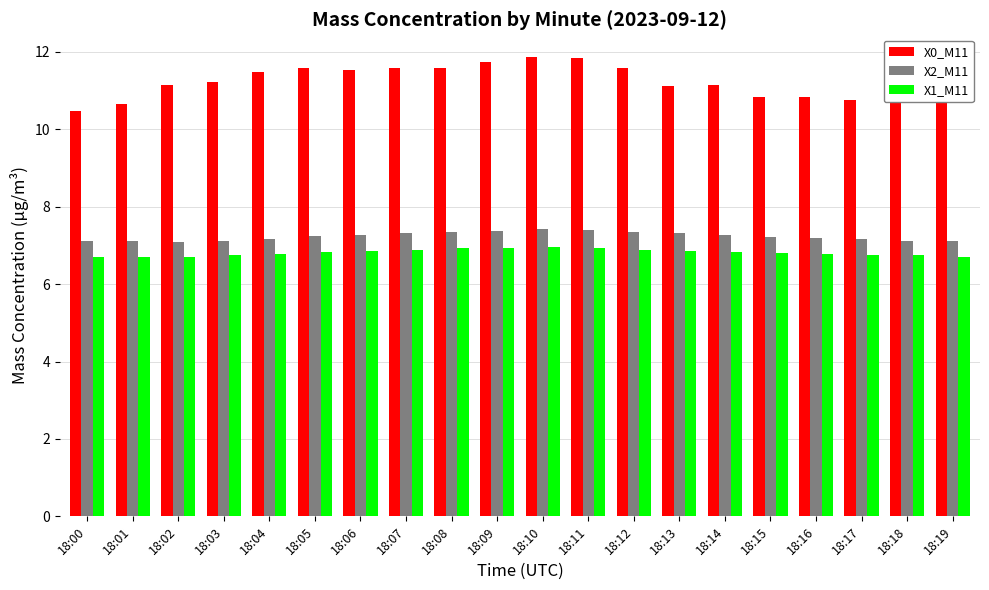

Which series has the largest total across all categories?

X0_M11